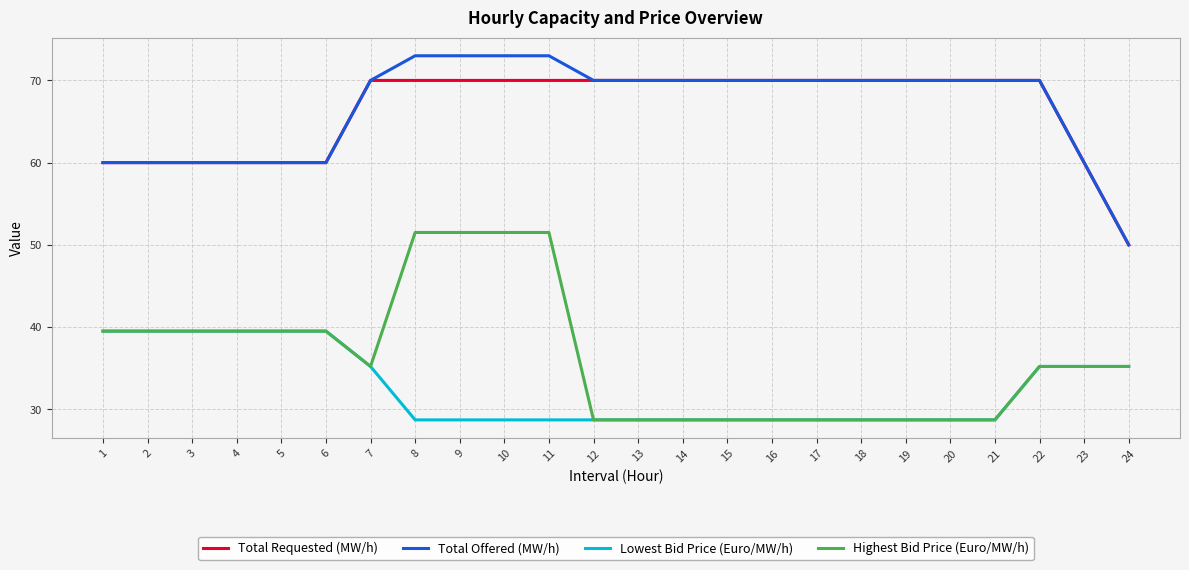

At how many categories does at least one series exceed 41?

24